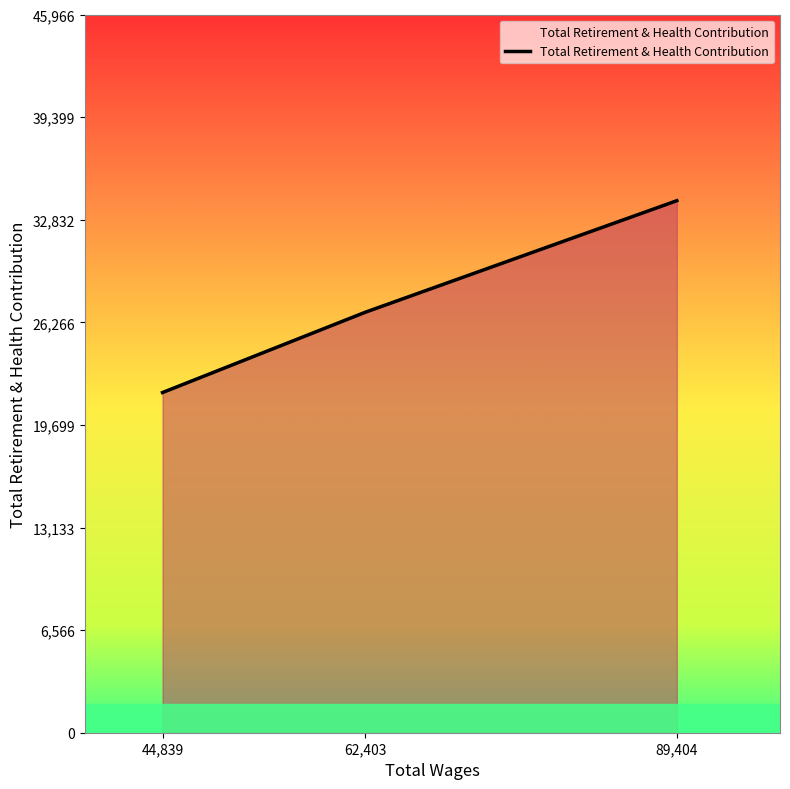

True or false: the data shows 45727 at 89,404.

False